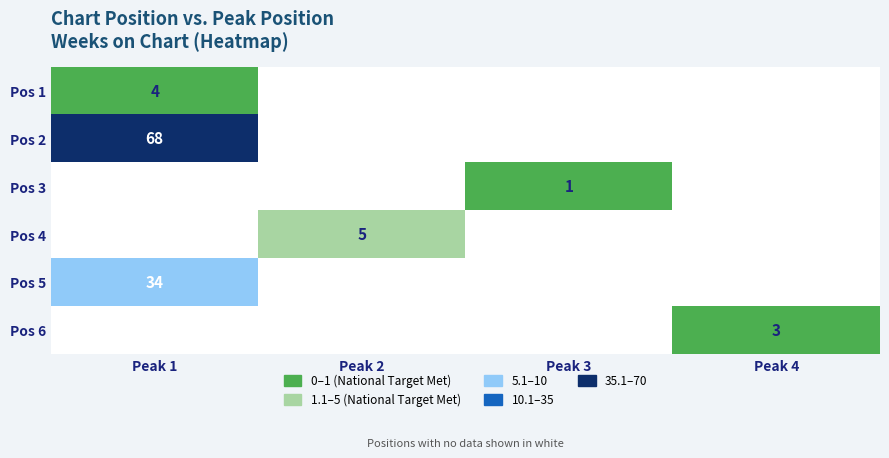

The Pos 5 series shows 7 at Peak 1. True or false?

False